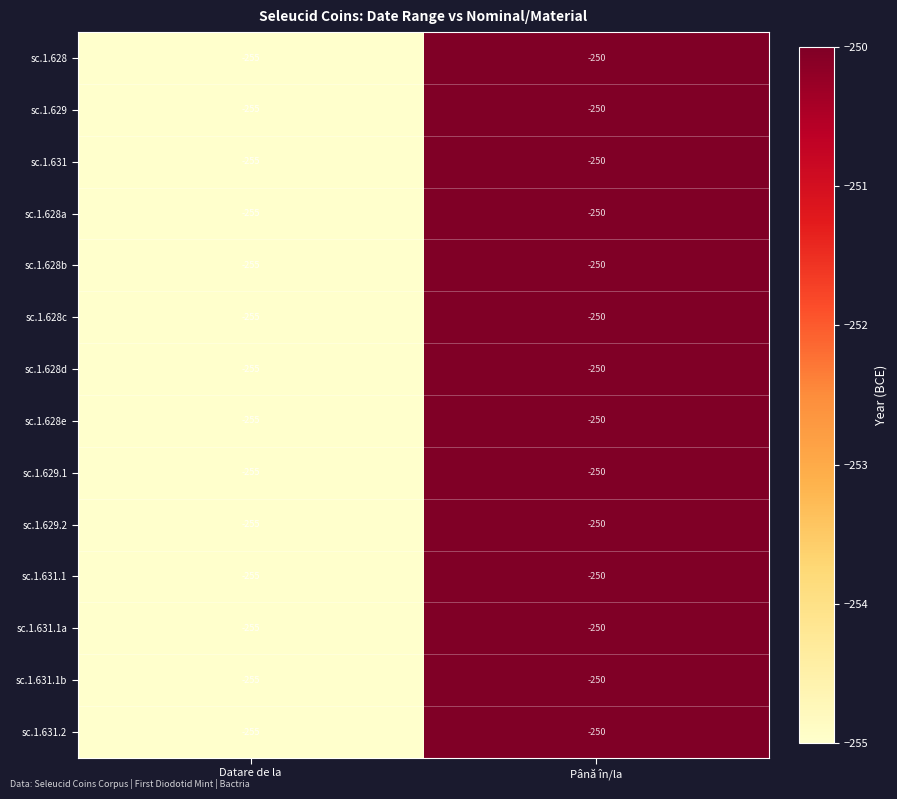

What is the approximate value of sc.1.628e at Datare de la?

-255